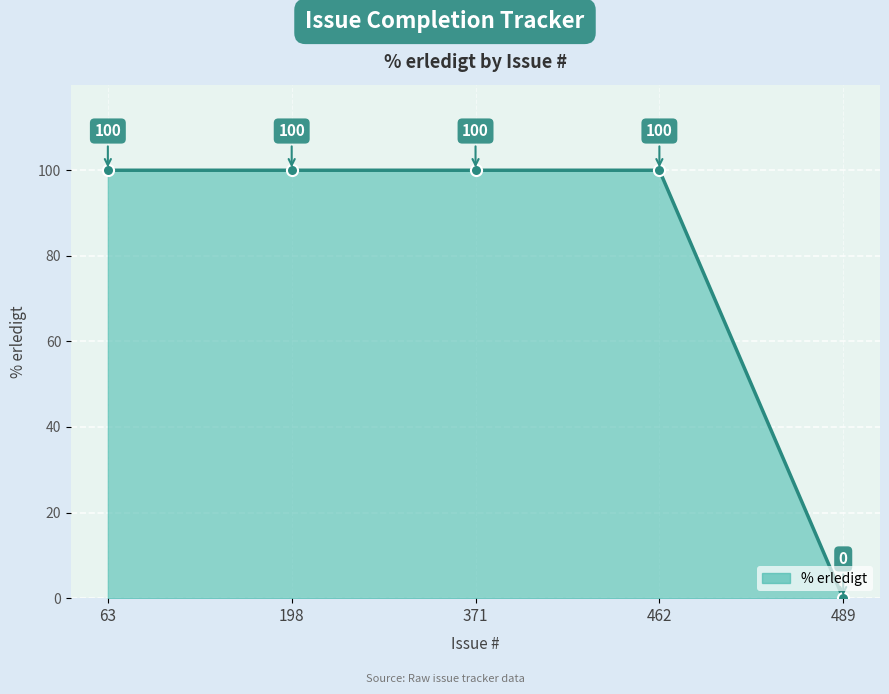

Which category has the lowest value across all series?

489